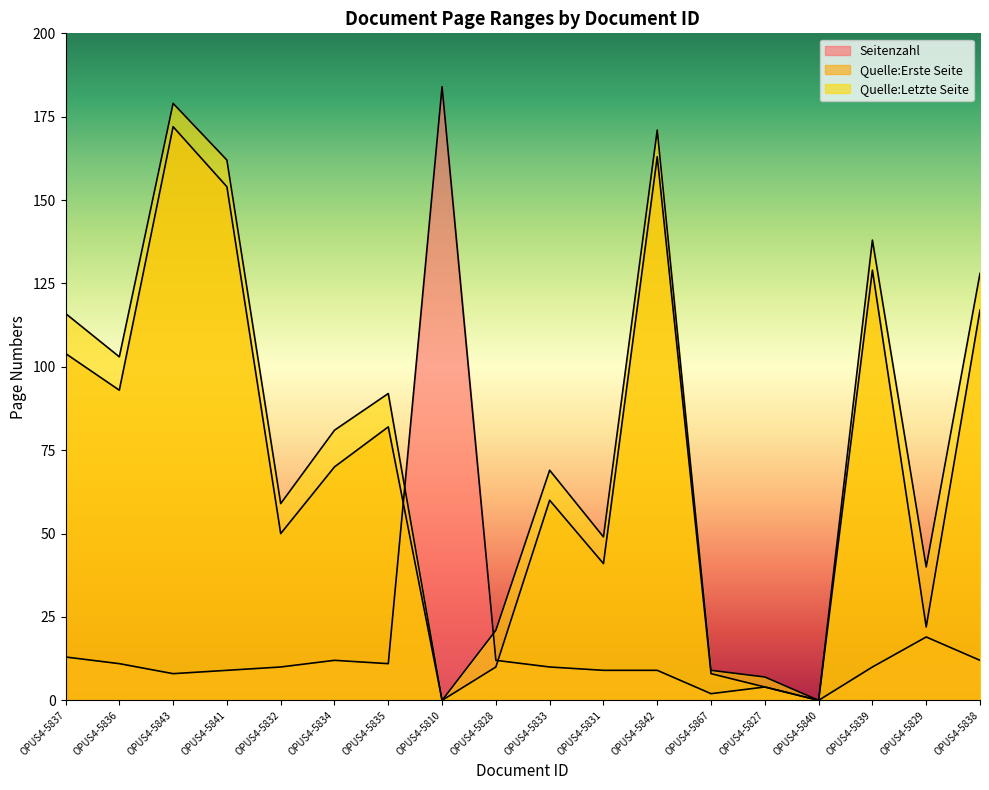

What is the difference between the highest and lowest values at OPUS4-5843?

171